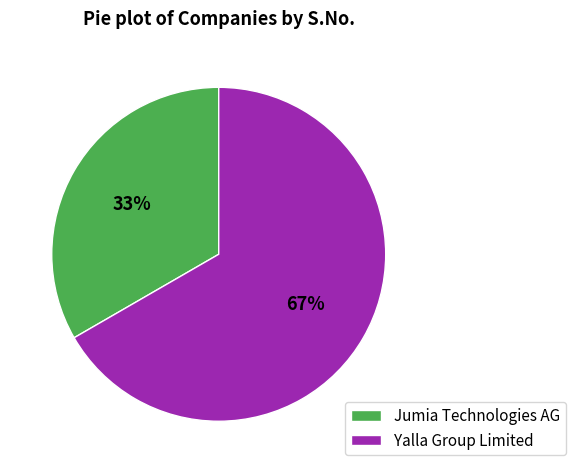

The Yalla Group Limited slice represents 61% of the pie. True or false?

False